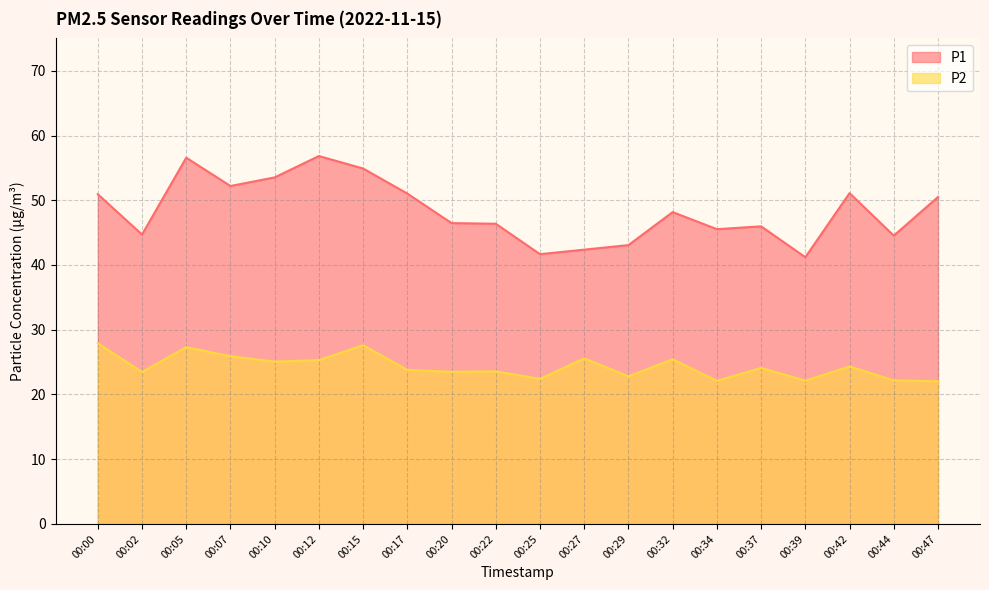

True or false: P2 and P1 cross at least once.

False